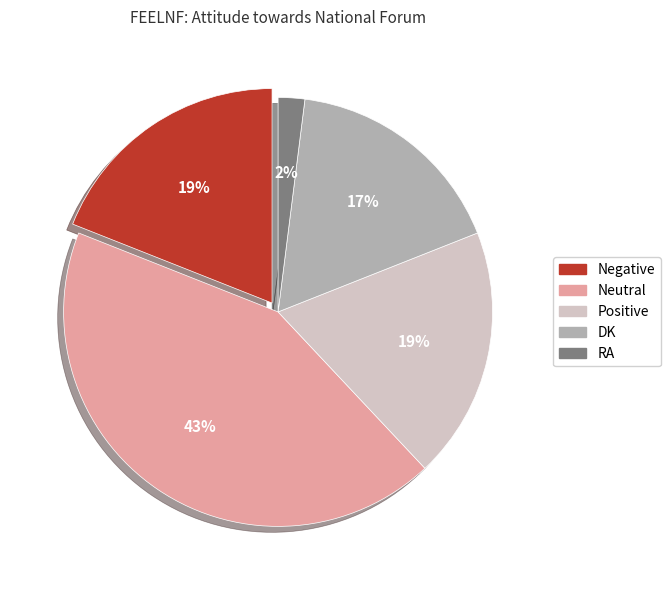

How many segments does this pie chart have?

5